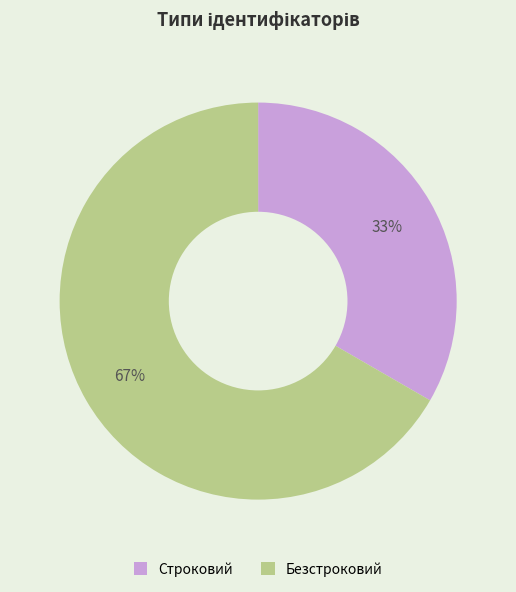

How many segments does this pie chart have?

2